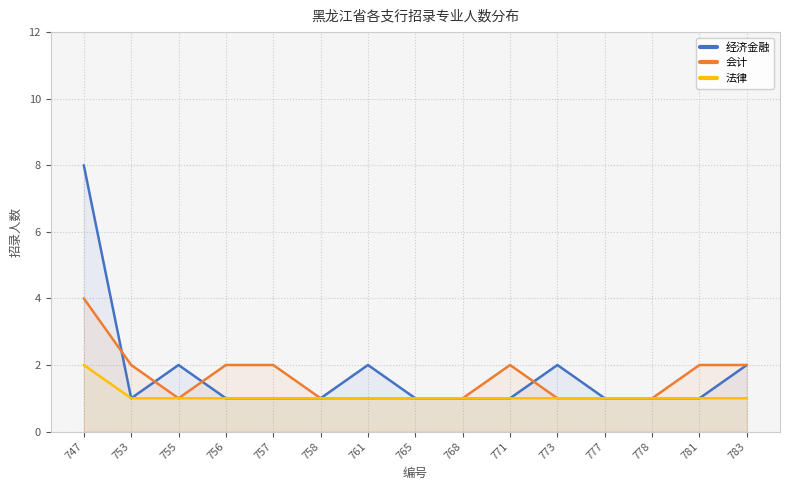

How many values in the 经济金融 series exceed 1?

5